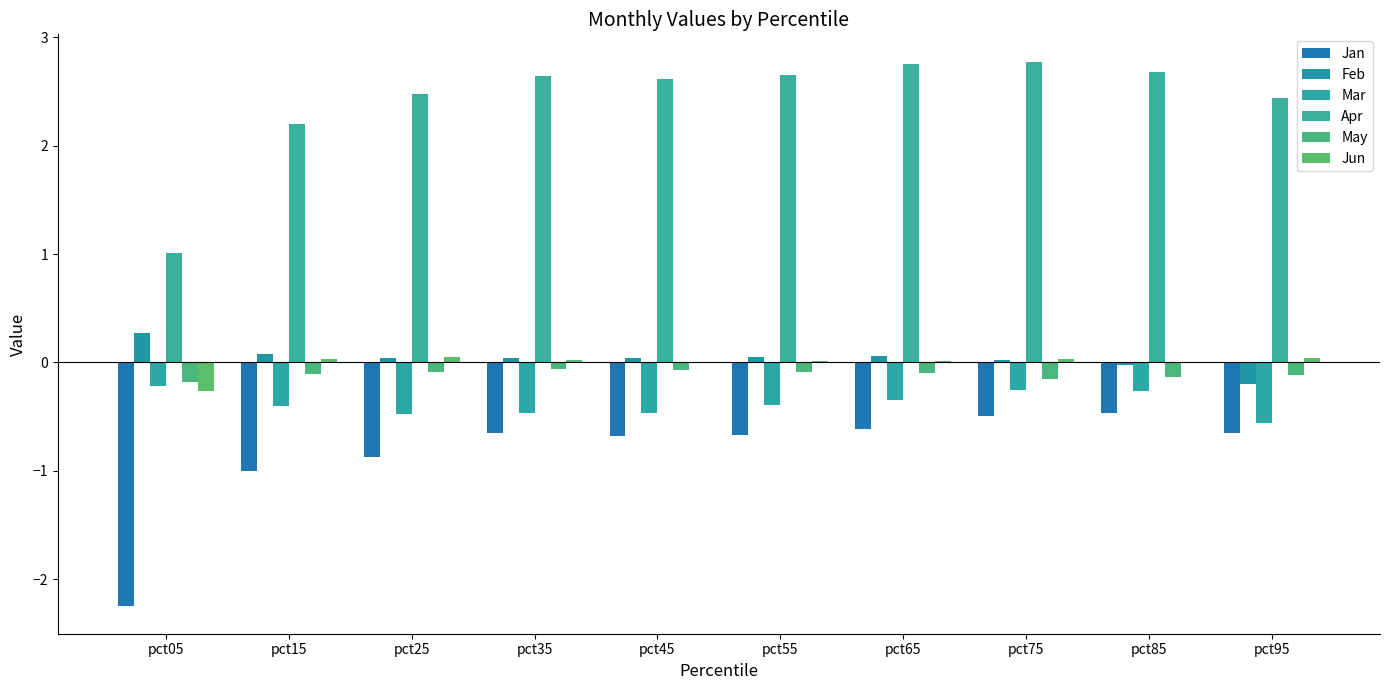

What is the difference between the May values at pct75 and pct65?

0.1